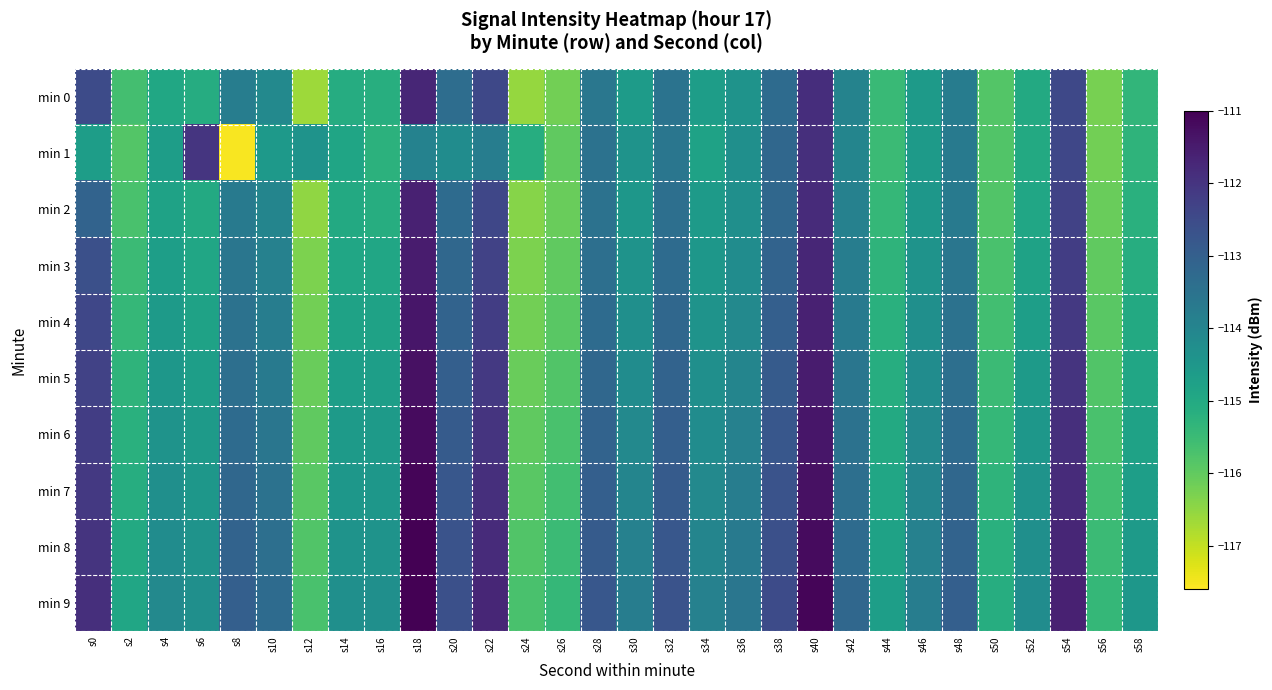

How many categories are shown in the chart?

30